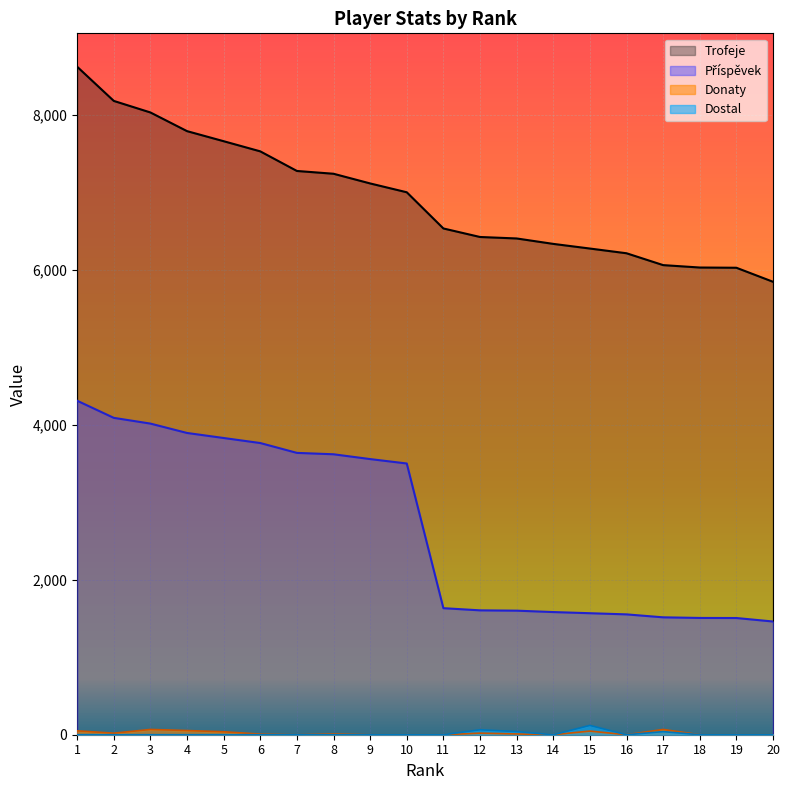

Is the value of Příspěvek at 17 greater than the value of Donaty at 12?

Yes